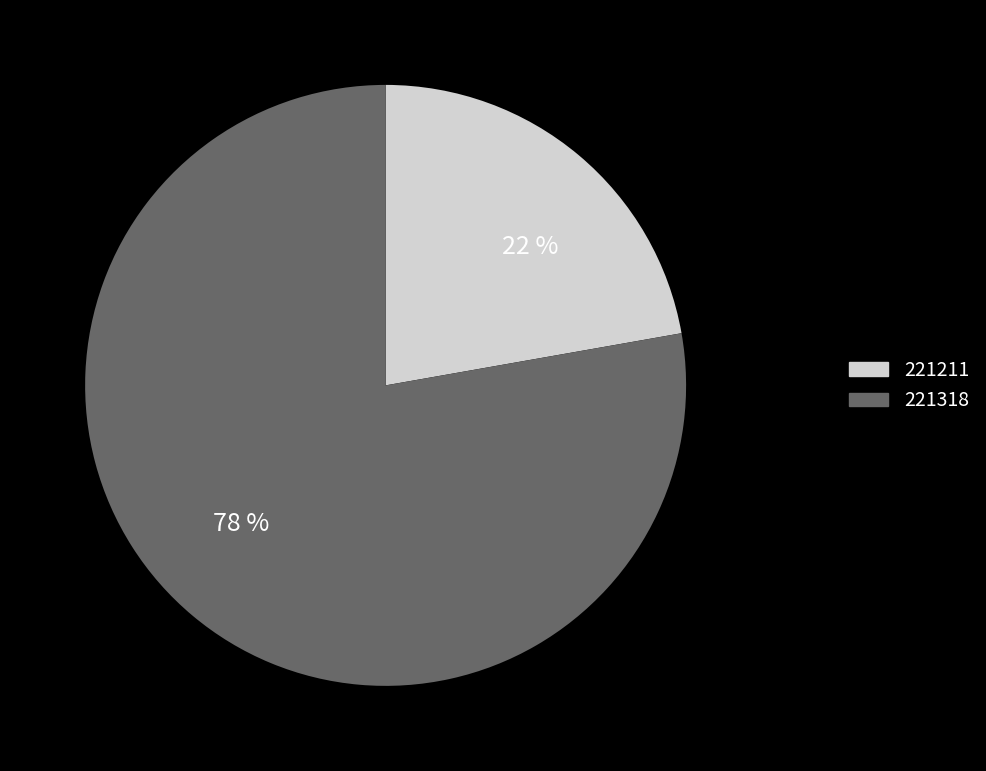

Which slice represents more than half of the pie?

78 %